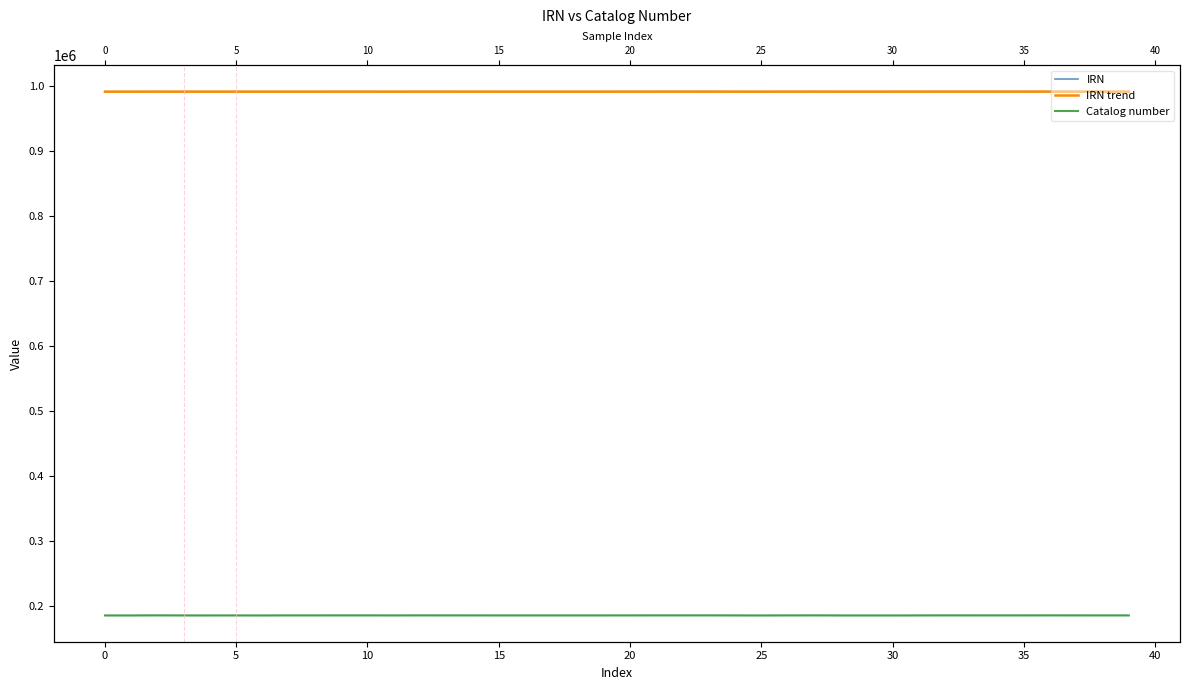

How many data points in Catalog number are less than 184987?

20